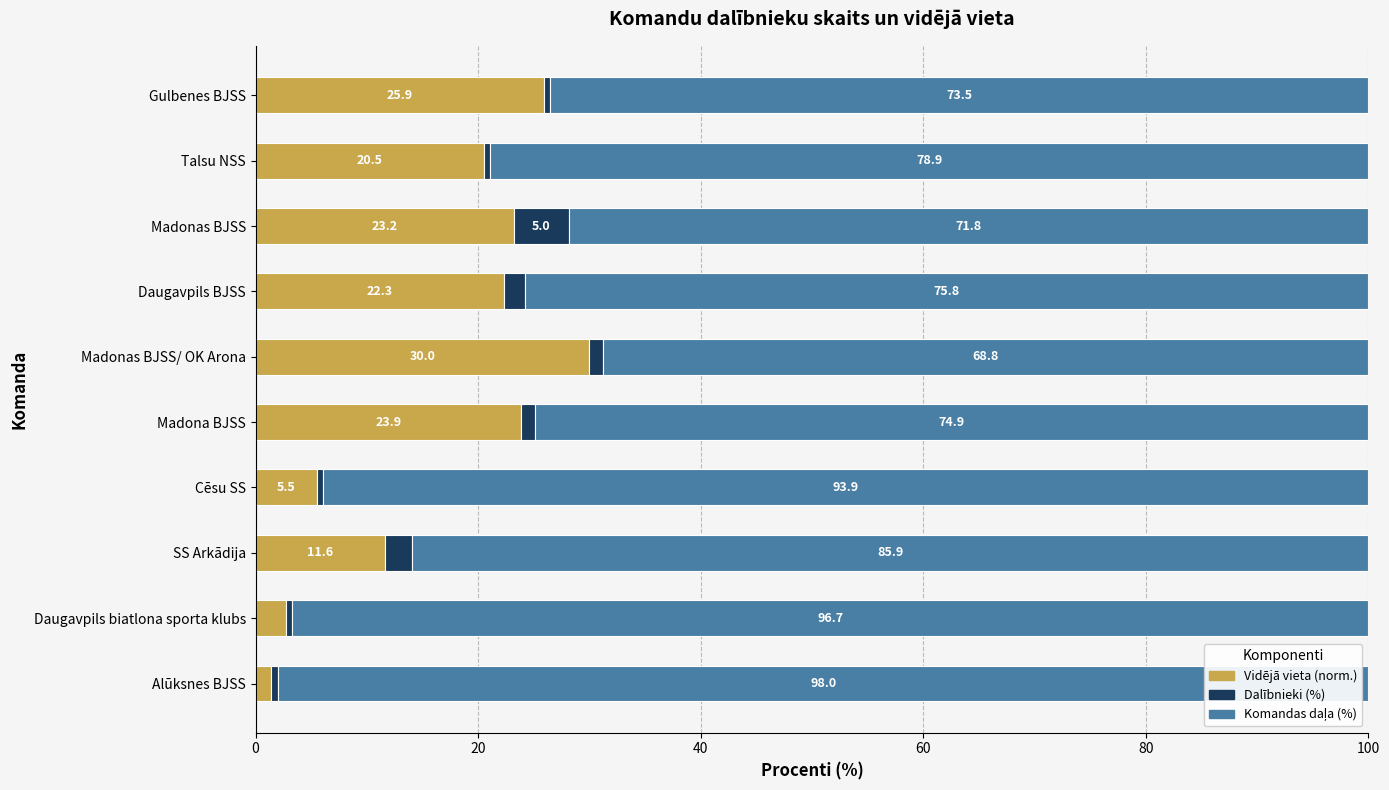

What is the difference between the Vidējā vieta (norm.) values at Daugavpils biatlona sporta klubs and SS Arkādija?

8.9